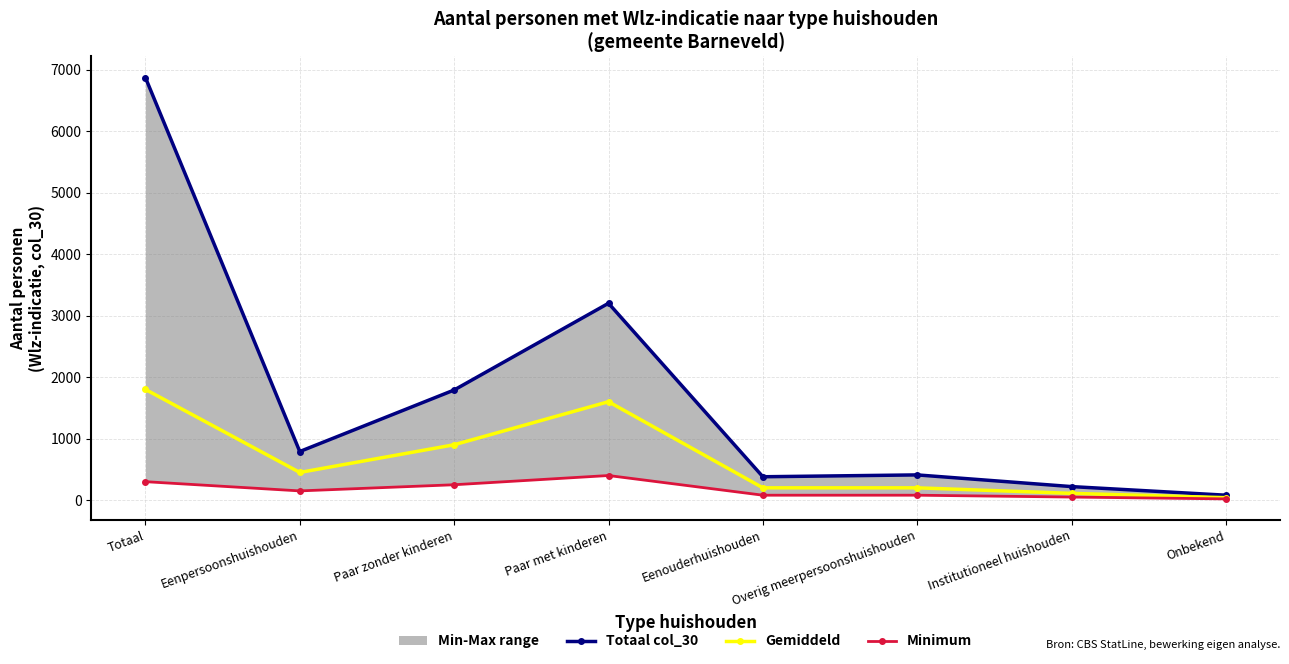

Between Onbekend and Overig meerpersoonshuishouden, which is larger?

Overig meerpersoonshuishouden